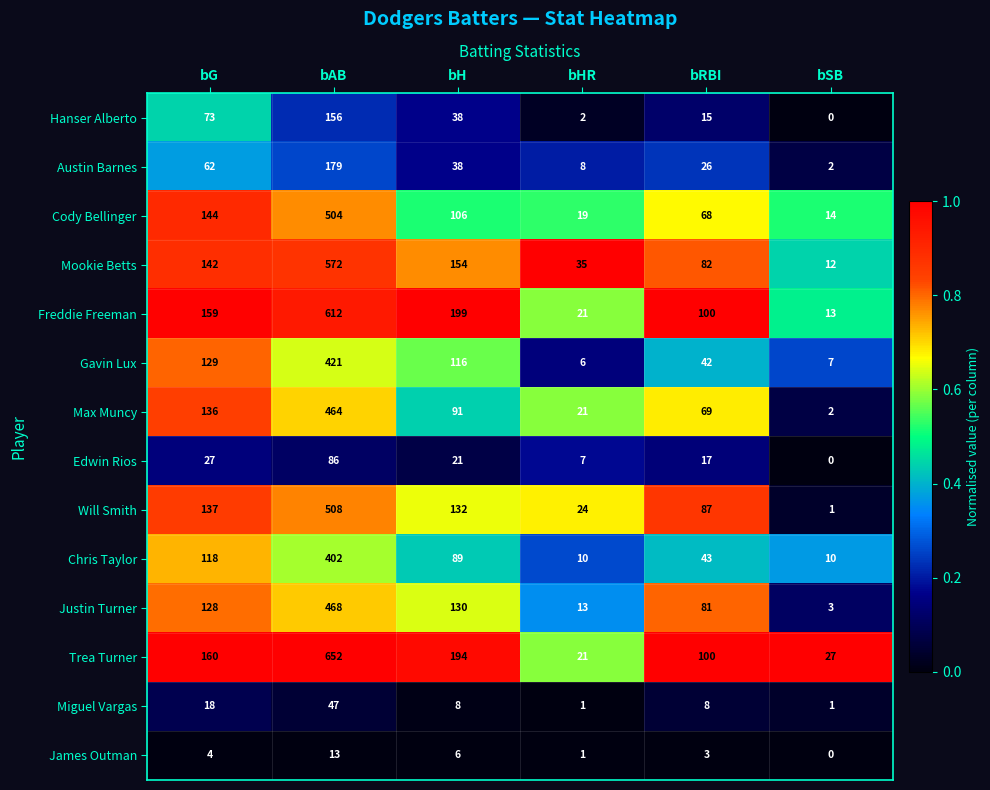

How many categories are shown in the chart?

6